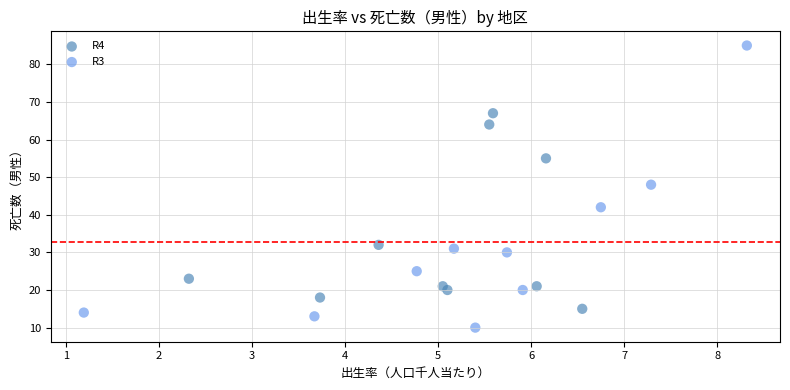

Which series has the largest Y range (max minus min)?

R3